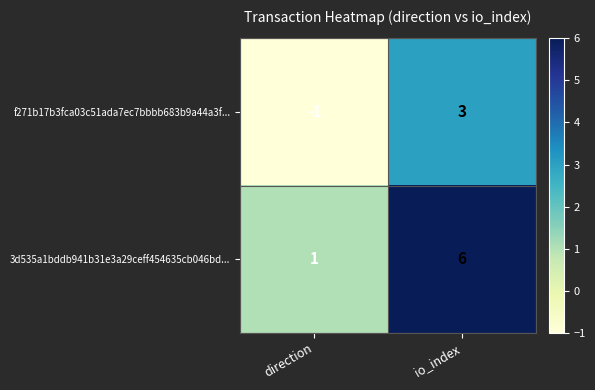

Reading left to right, extract all data points from this chart.

f271b17b3fca03c51ada7ec7bbbb683b9a44a3f...: direction=-1	io_index=3
3d535a1bddb941b31e3a29ceff454635cb046bd...: direction=1	io_index=6